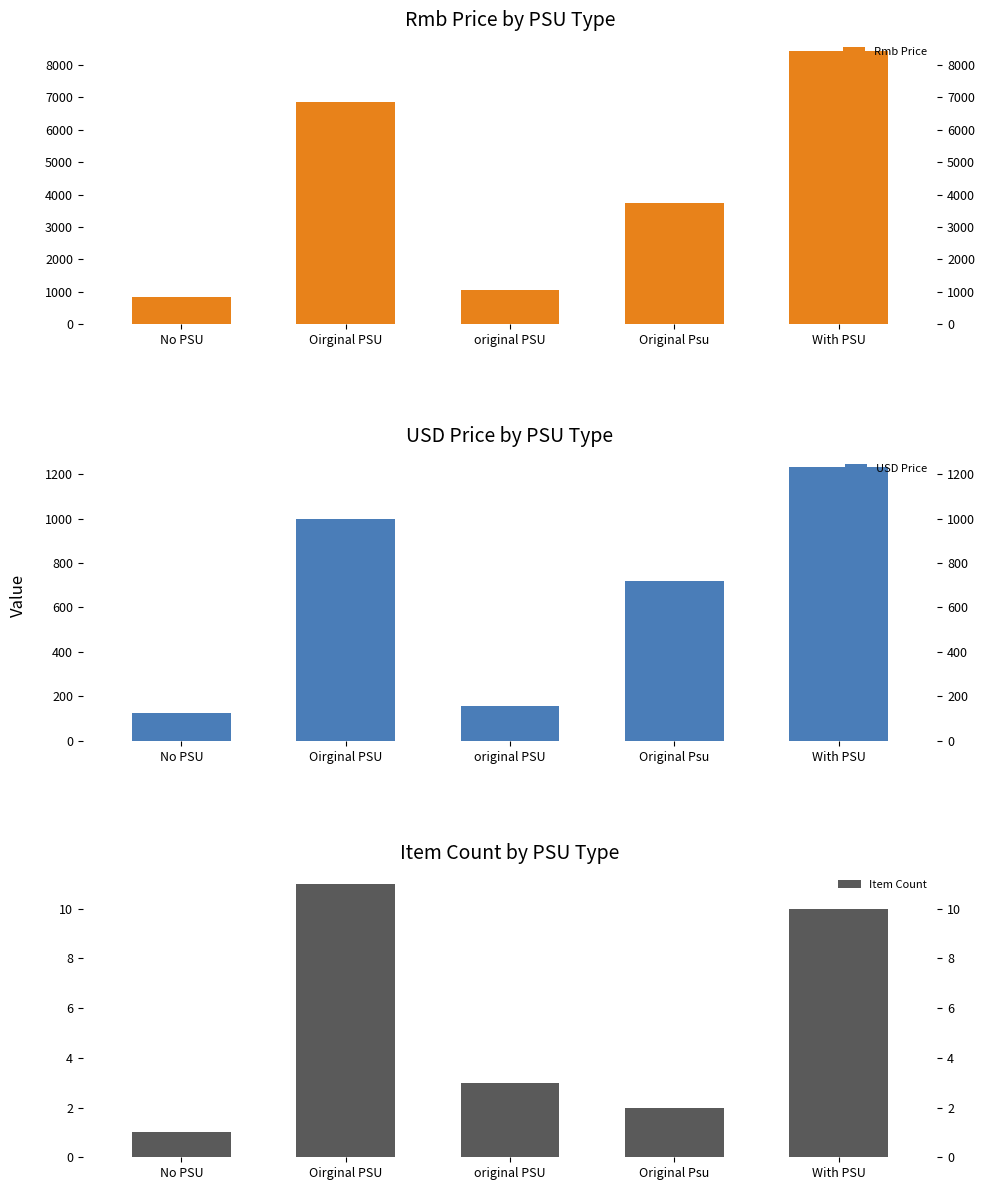

List the labels in order of USD Price value, largest first.

With PSU, Oirginal PSU, Original Psu, original PSU, No PSU